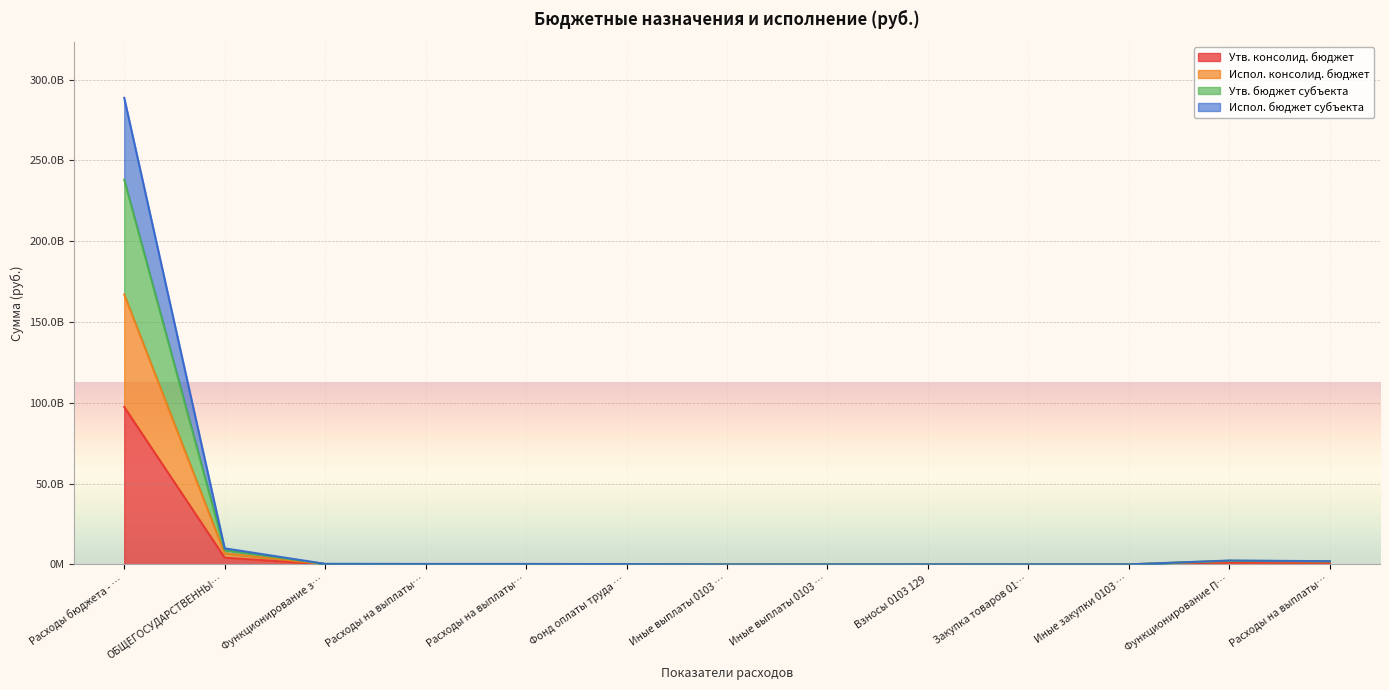

True or false: Испол. бюджет субъекта and Утв. консолид. бюджет intersect in this chart.

False